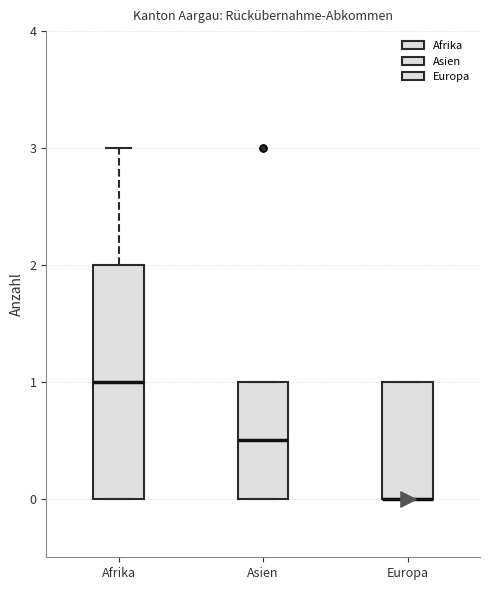

Reading left to right, read every box against the y-axis: the position of its median line, the range the box covers, and the ends of its whiskers. The values are not printed on the chart, so give them approximately, as read against the axis.

Afrika: median 1.0, box 0.0 to 2.0, whiskers 0.0 to 3.0
Asien: median 0.5, box 0.0 to 1.0, whiskers 0.0 to 1.0
Europa: median 0.0 (drawn on the box's lower edge), box 0.0 to 1.0, whiskers 0.0 to 1.0